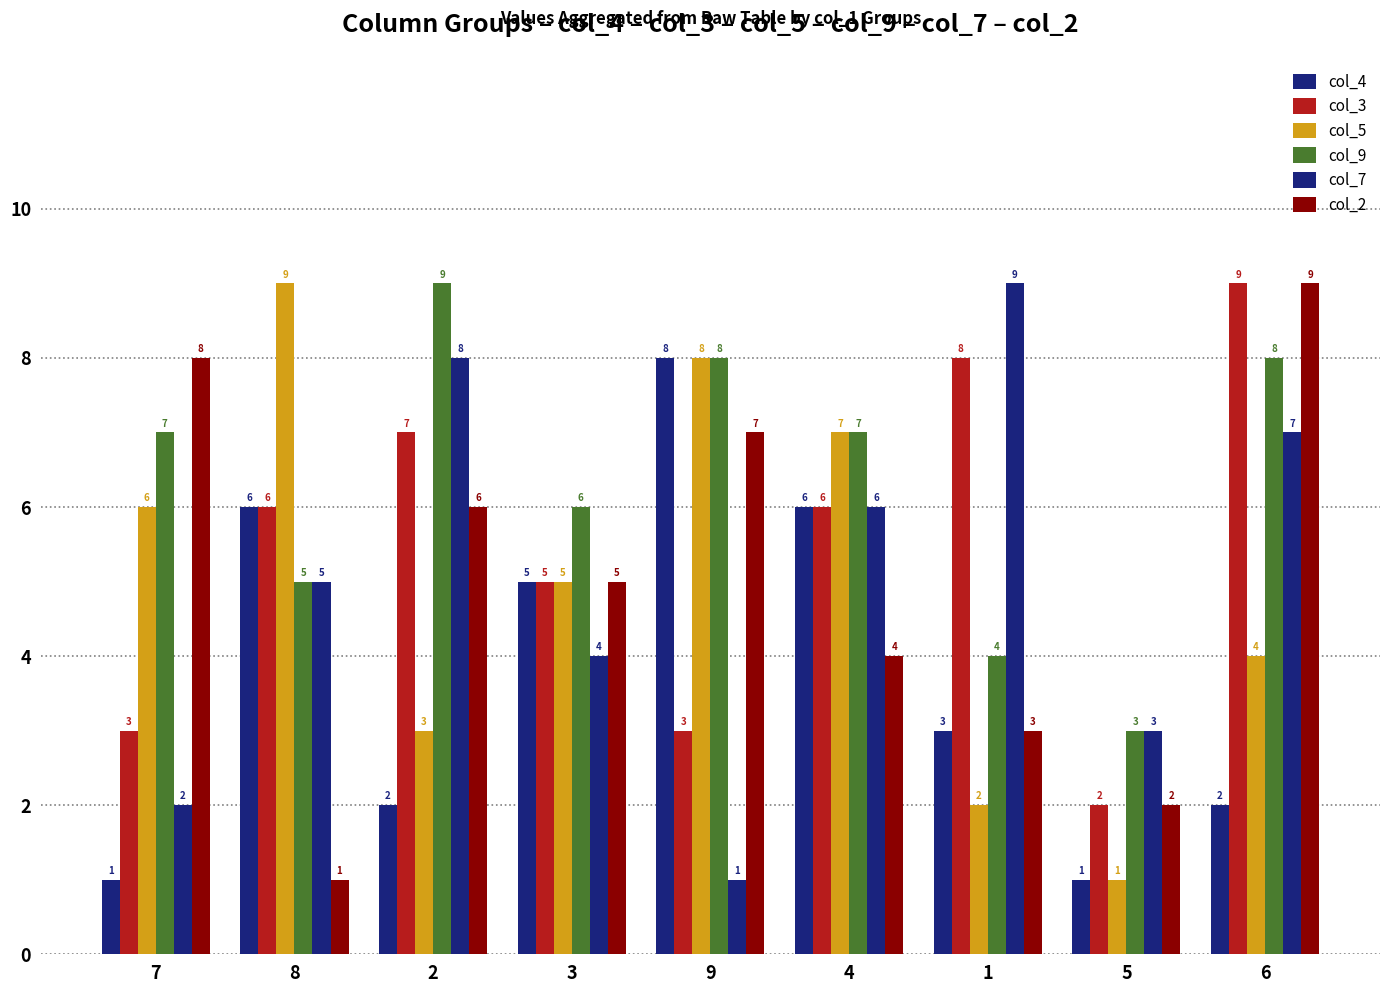

How many values in the col_2 series are below 5?

4